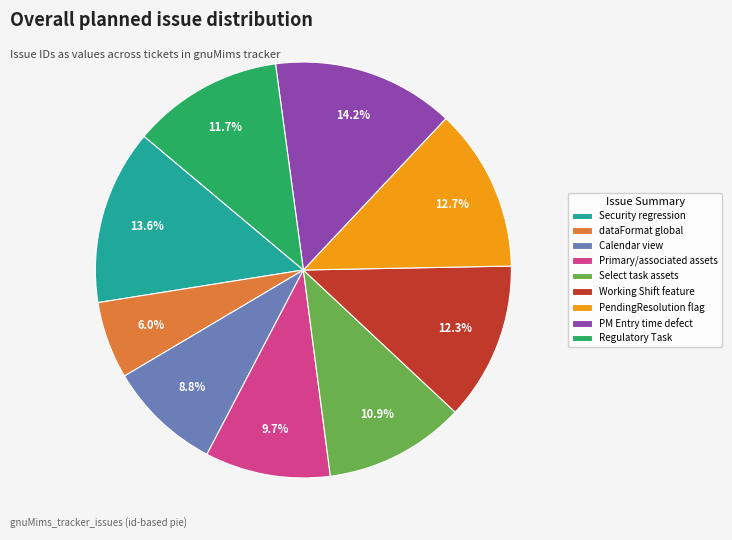

To the nearest percent, what is the average slice percentage?

11%